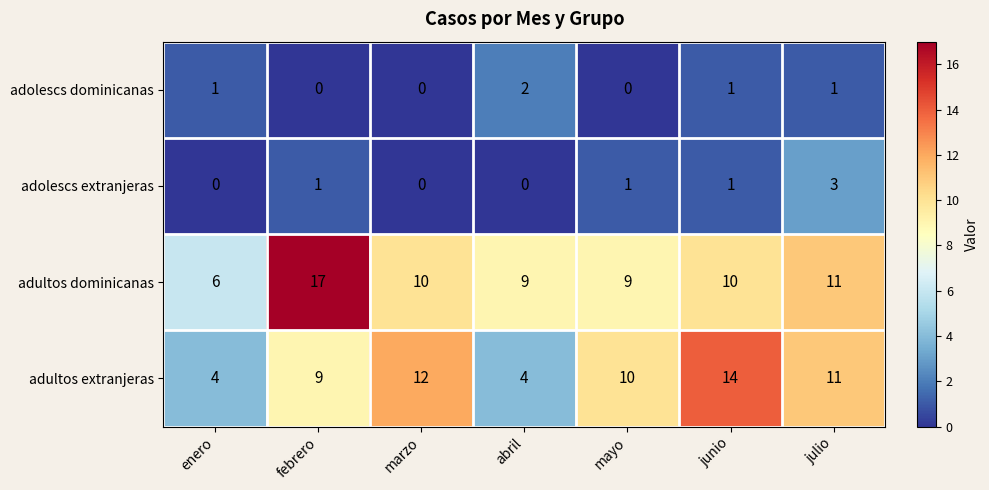

Which category has the highest value across all series?

febrero